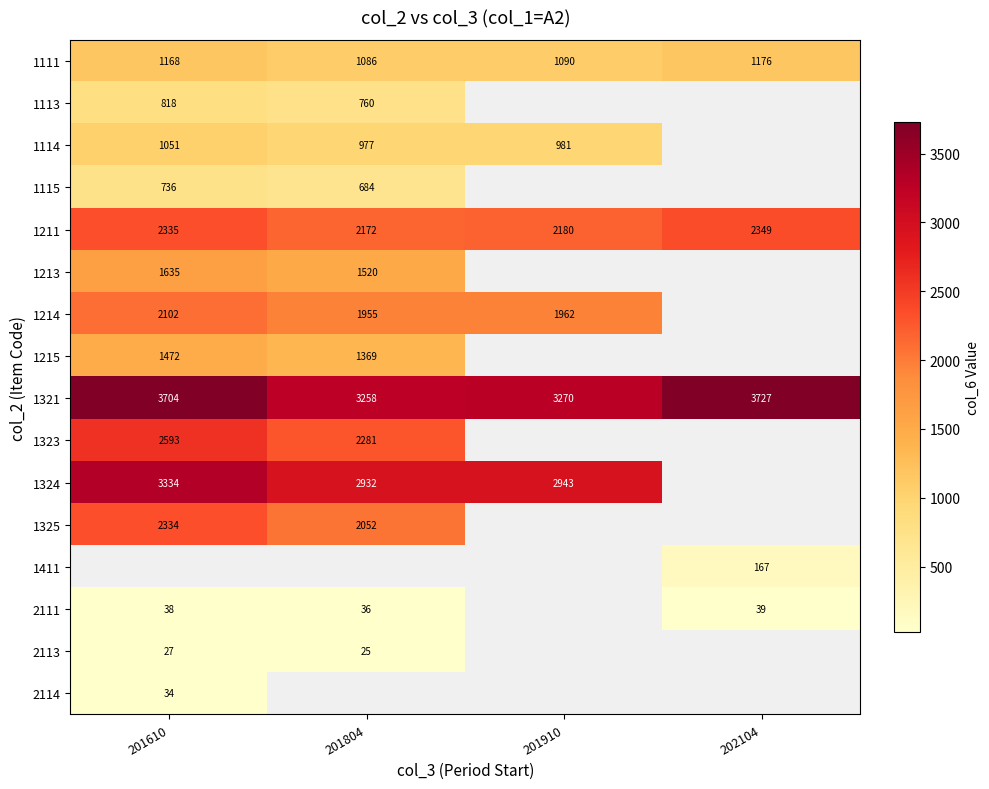

What is the maximum value shown in the chart?

3727.0